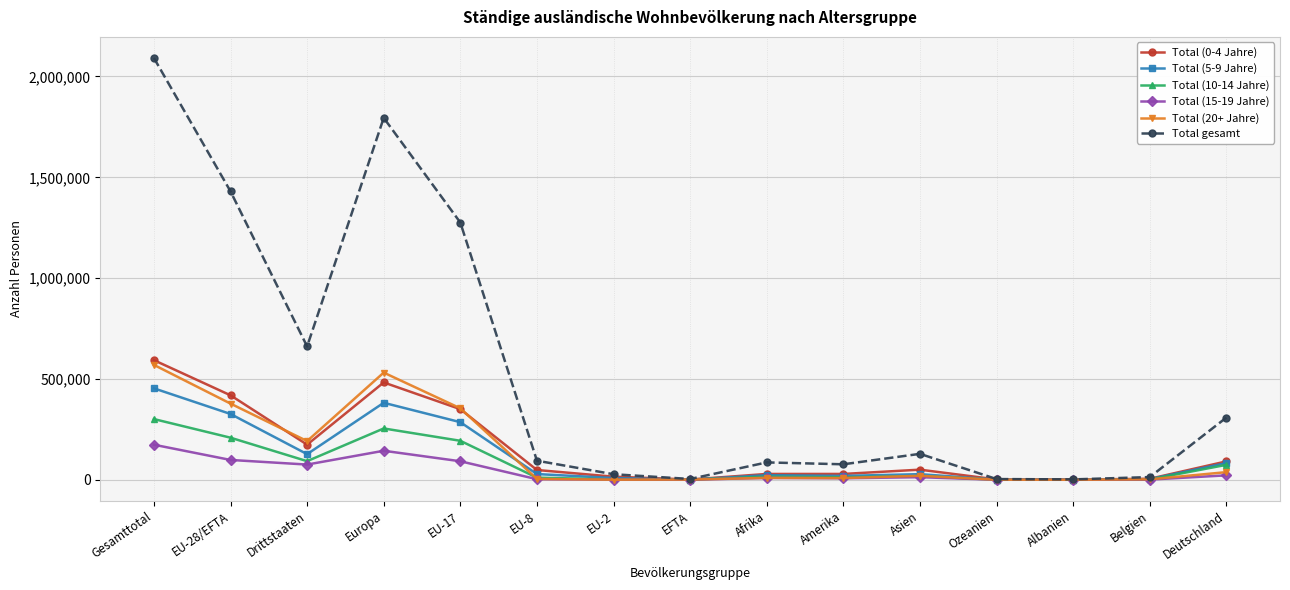

Which series changed the most between Gesamttotal and Afrika?

Total gesamt